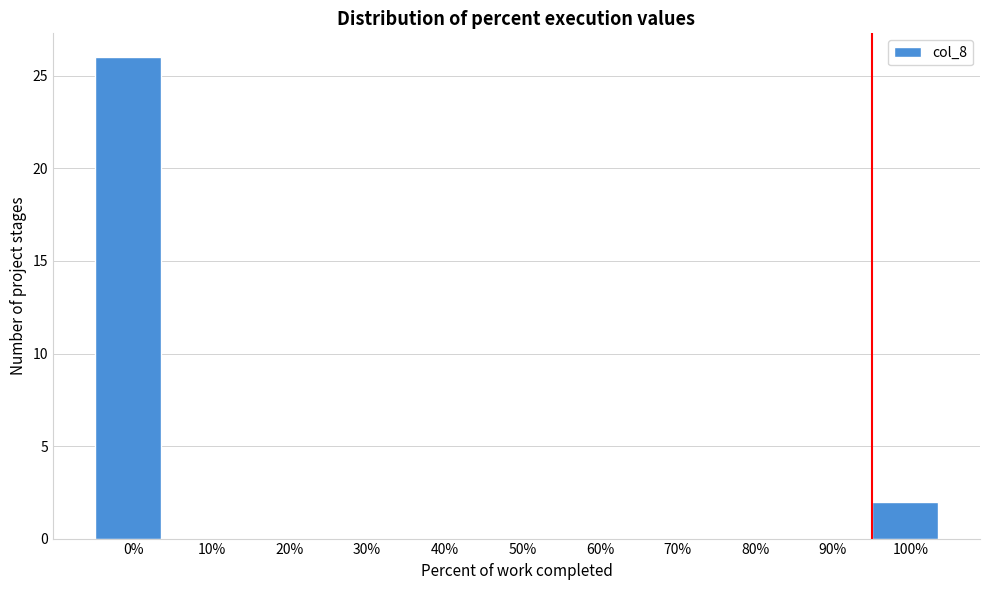

Reading left to right, what are all the values shown in this chart?

0%=26	10%=0	20%=0	30%=0	40%=0	50%=0	60%=0	70%=0	80%=0	90%=0	100%=2